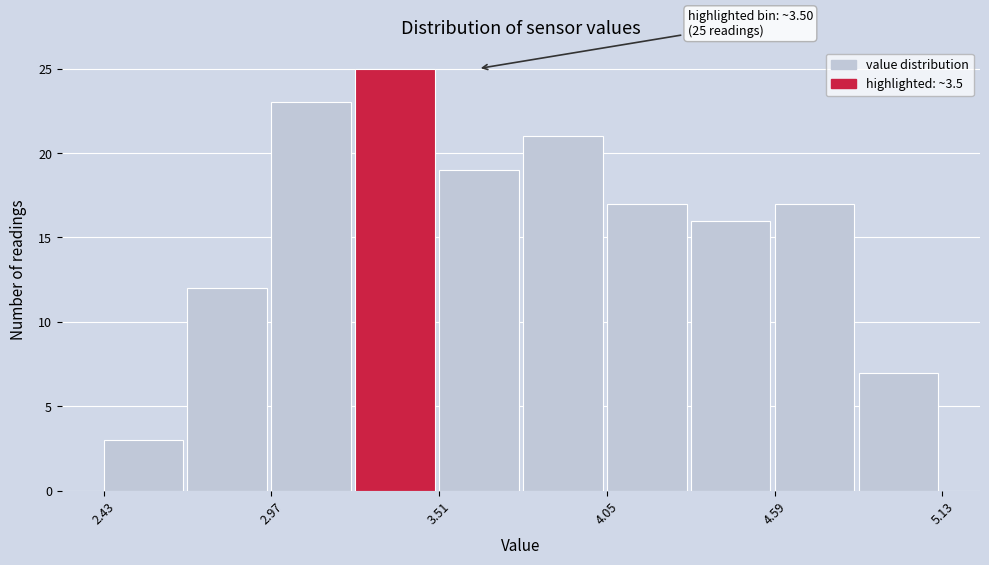

Around what value on the x-axis is the tallest bar? Give the approximate position of its centre, as read against the axis.

3.4